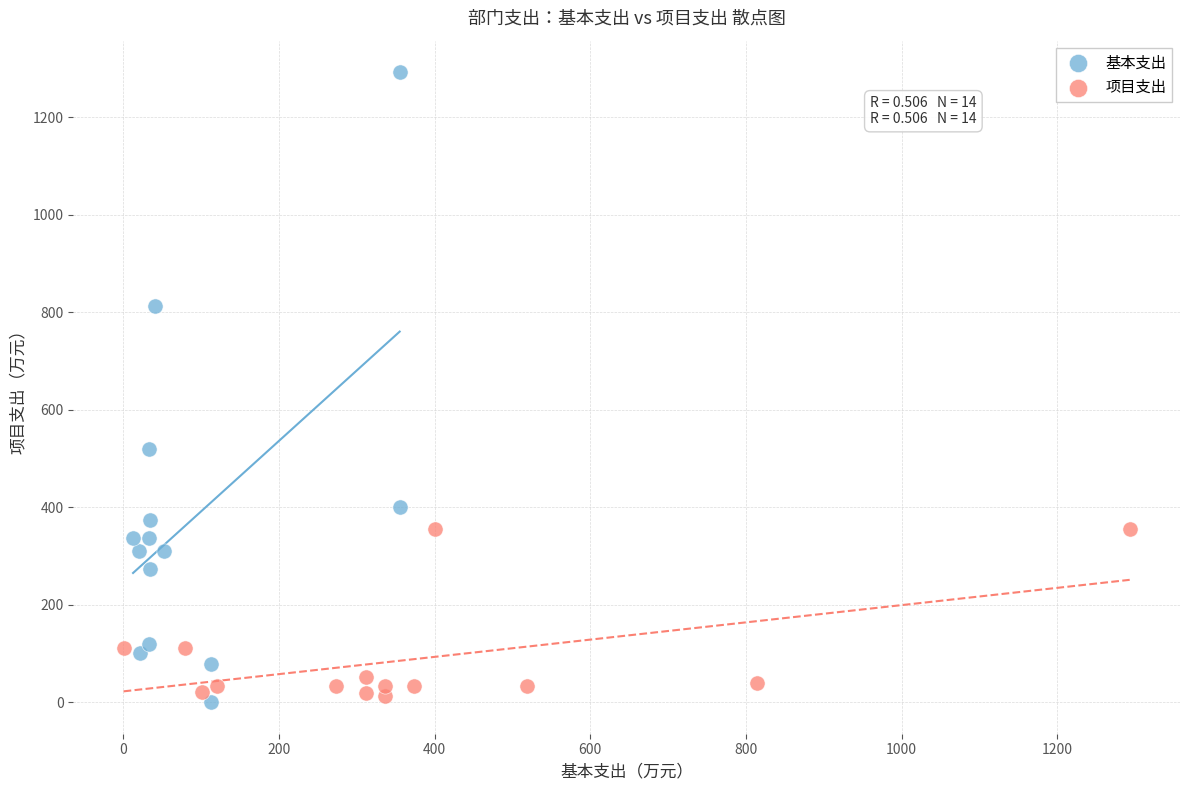

Which series has the widest spread of Y values?

基本支出